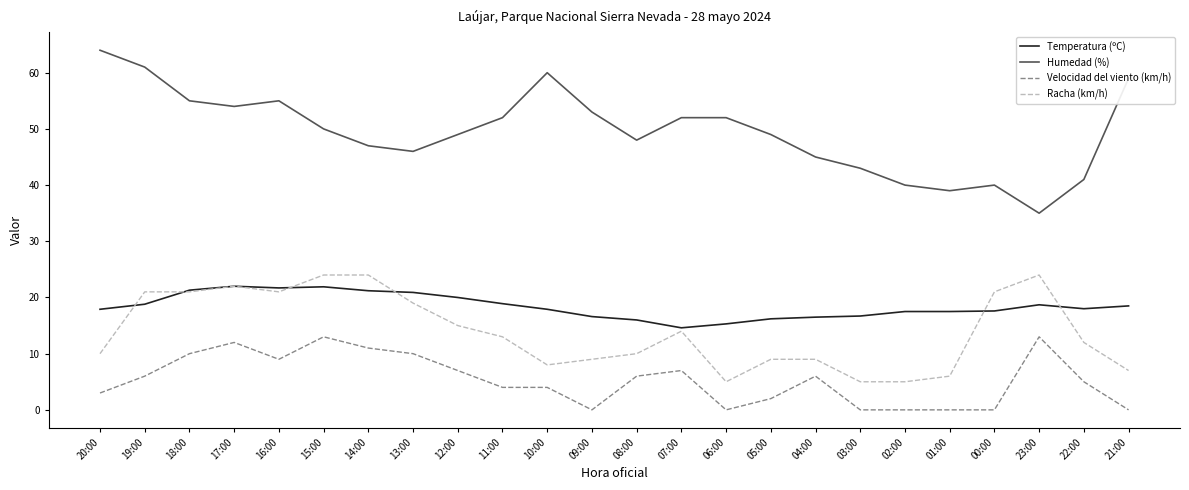

What is the total value across all series at 17:00?

110.0